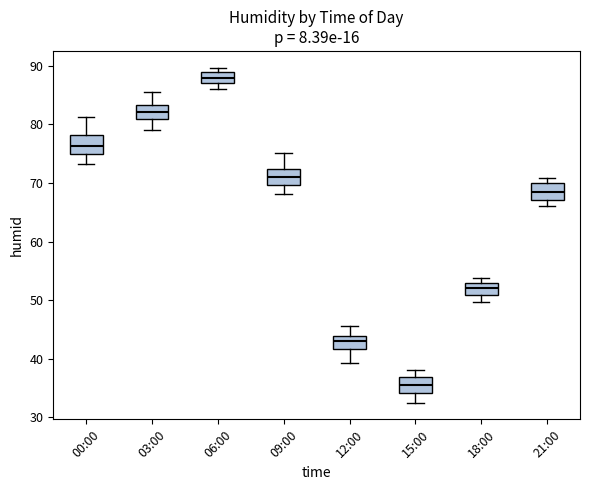

Reading left to right, transcribe this box plot: for each box, give where its median line is, the range the box spans, and where its two whiskers end, as read against the y-axis. The values are not printed on the chart, so give them approximately, as read against the axis.

00:00: median 76, box 75 to 78, whiskers 73 to 81
03:00: median 82, box 81 to 83, whiskers 79 to 86
06:00: median 88, box 87 to 89, whiskers 86 to 90
09:00: median 71, box 70 to 72, whiskers 68 to 75
12:00: median 43, box 42 to 44, whiskers 39 to 46
15:00: median 36, box 34 to 37, whiskers 33 to 38
18:00: median 52, box 51 to 53, whiskers 50 to 54
21:00: median 69, box 67 to 70, whiskers 66 to 71